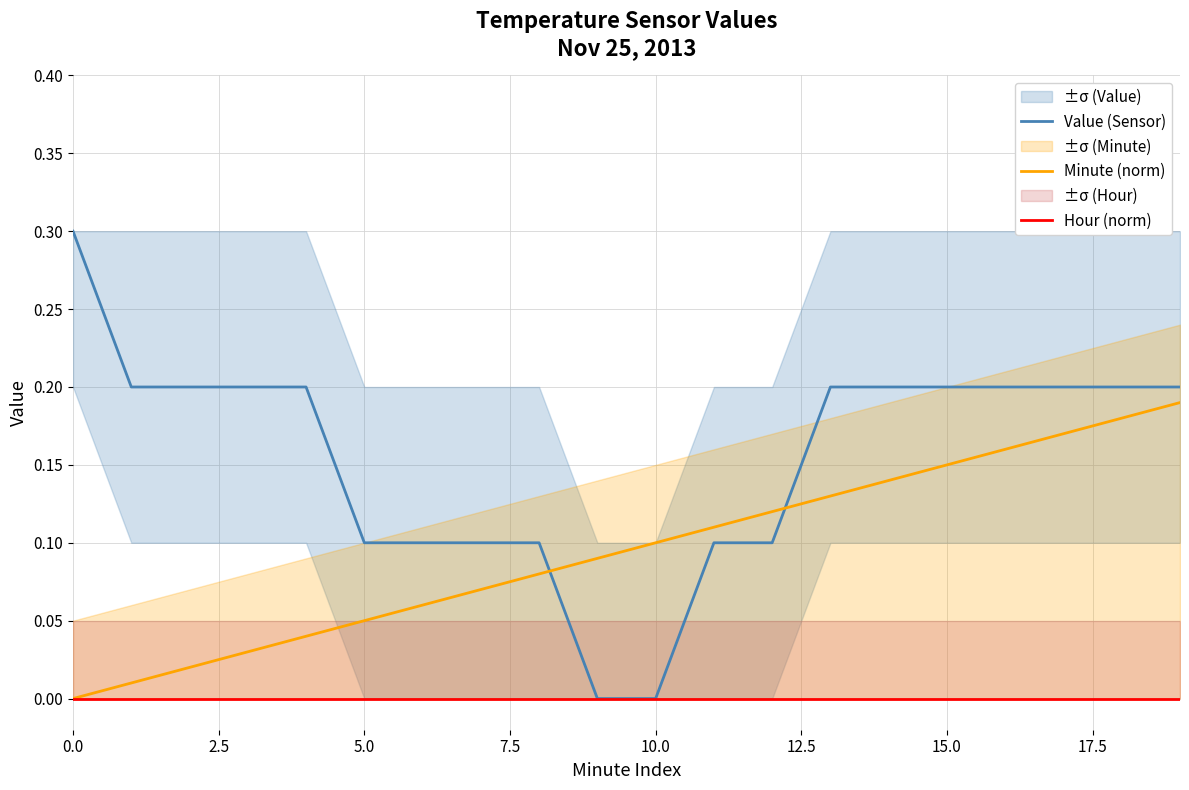

How many lines are shown in the chart?

3